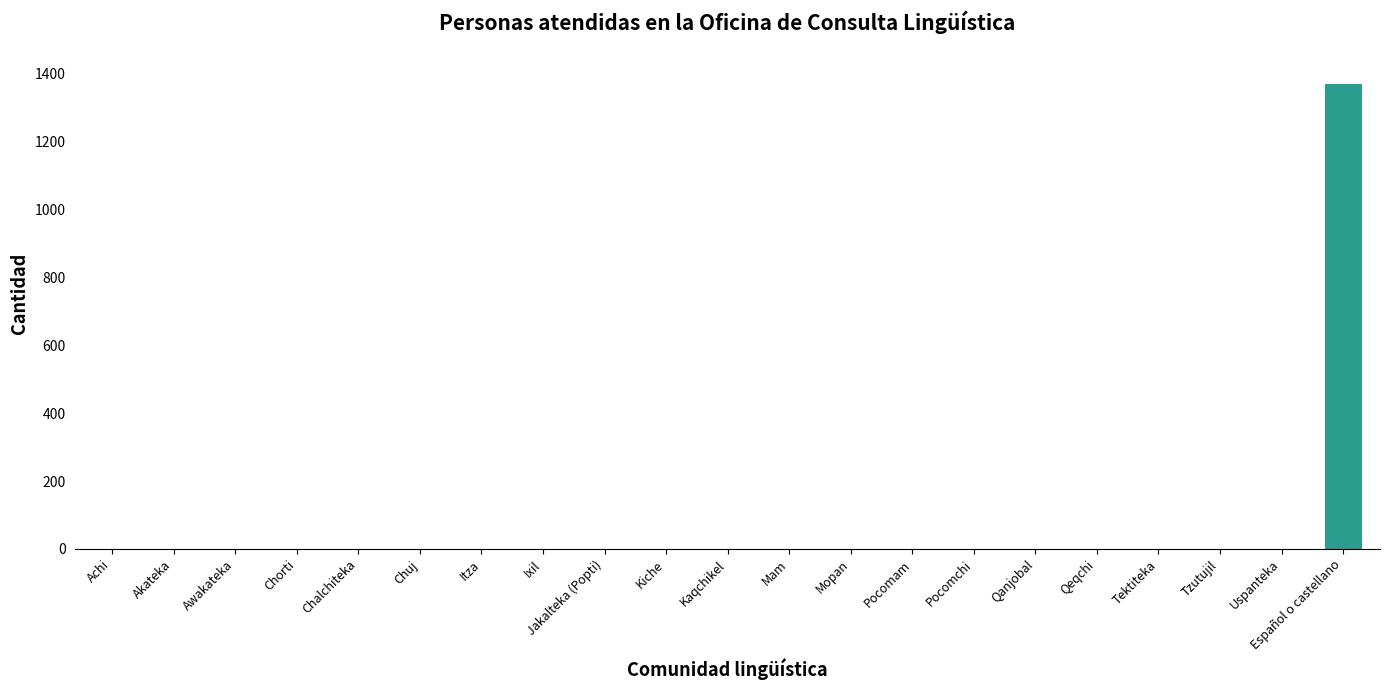

What is the sum of all values?

1369